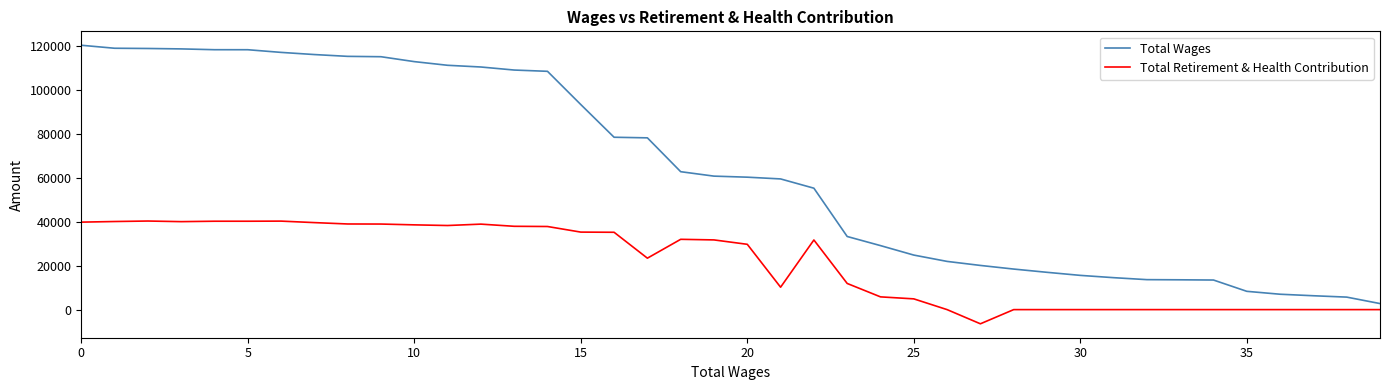

True or false: Total Wages and Total Retirement & Health Contribution intersect in this chart.

False